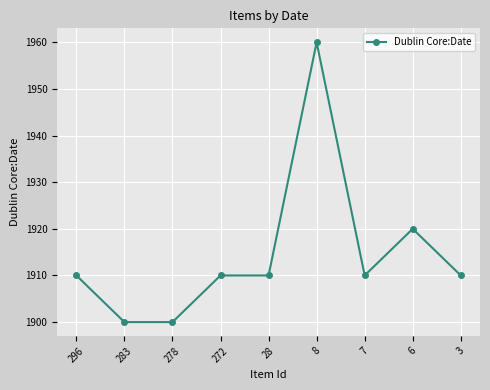

Is it true that the value at 7 is 3224?

False